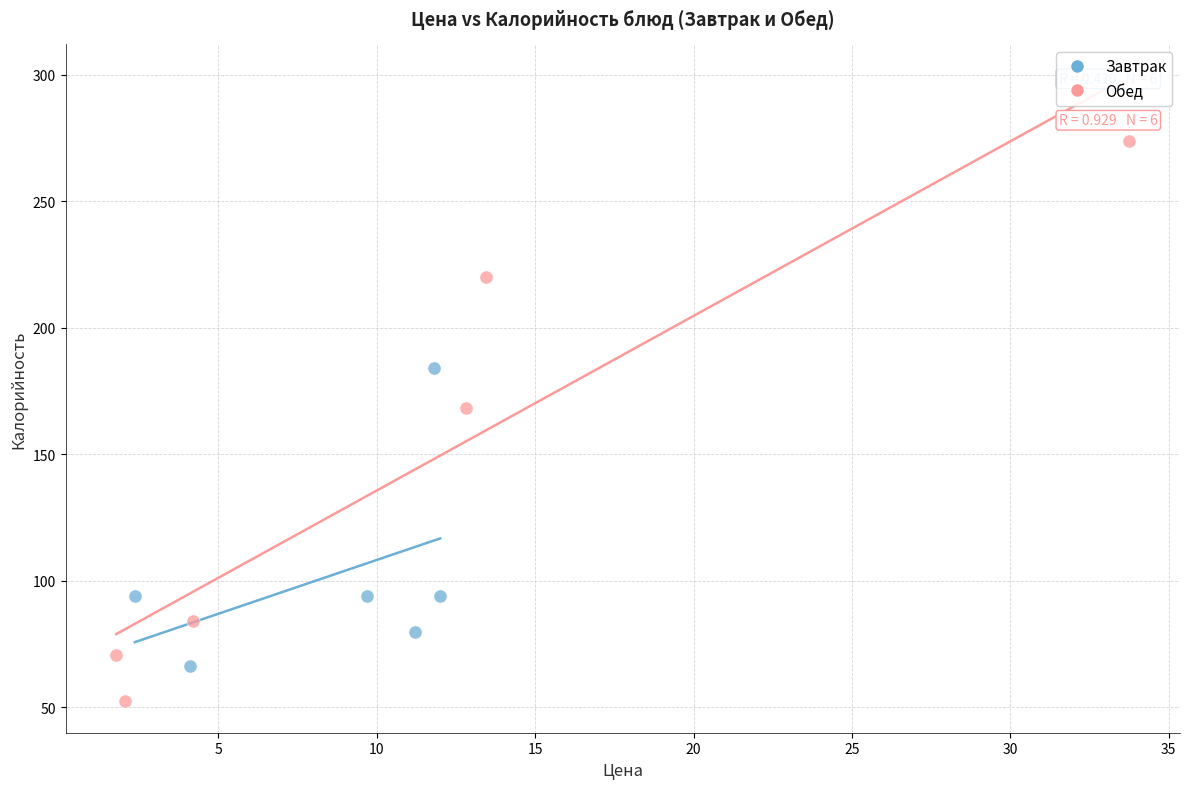

Which series reaches the maximum Y coordinate?

Обед